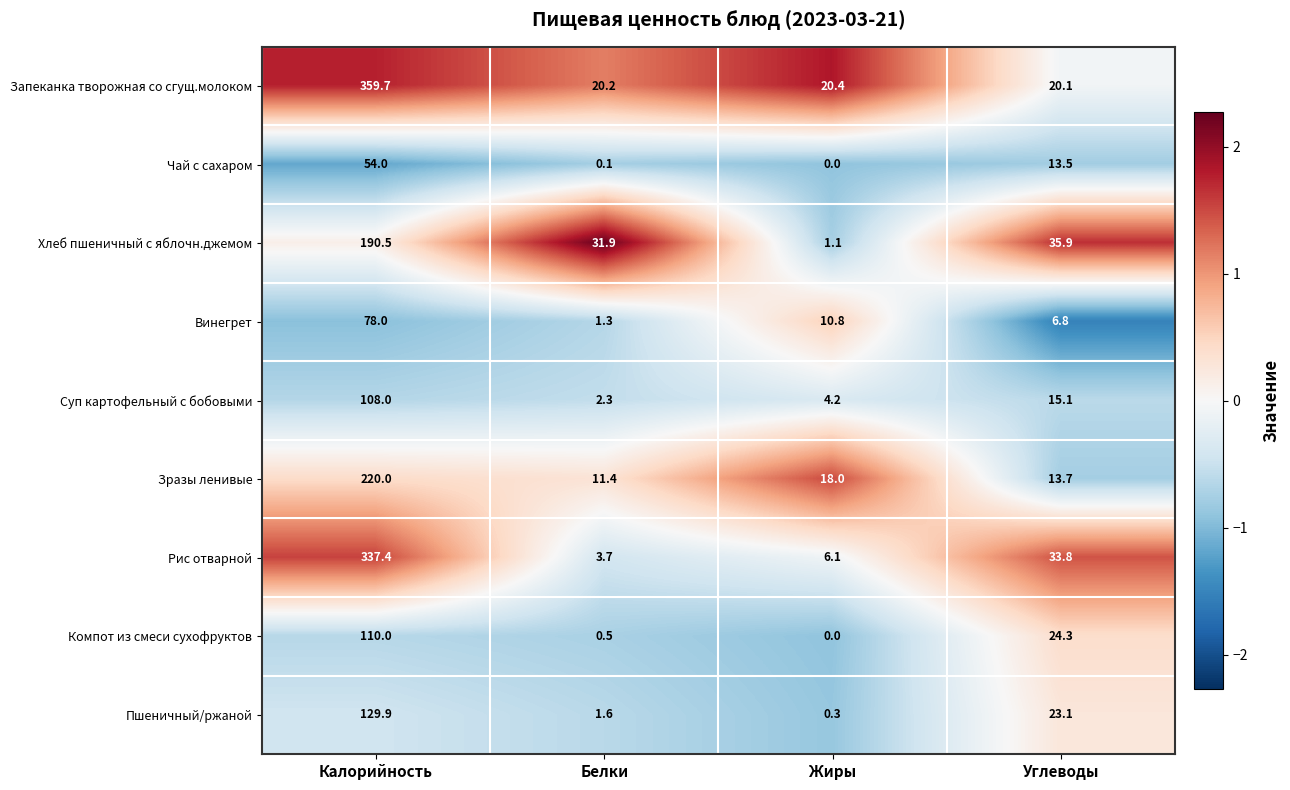

The value of Рис отварной at Углеводы is 22.1. True or false?

False